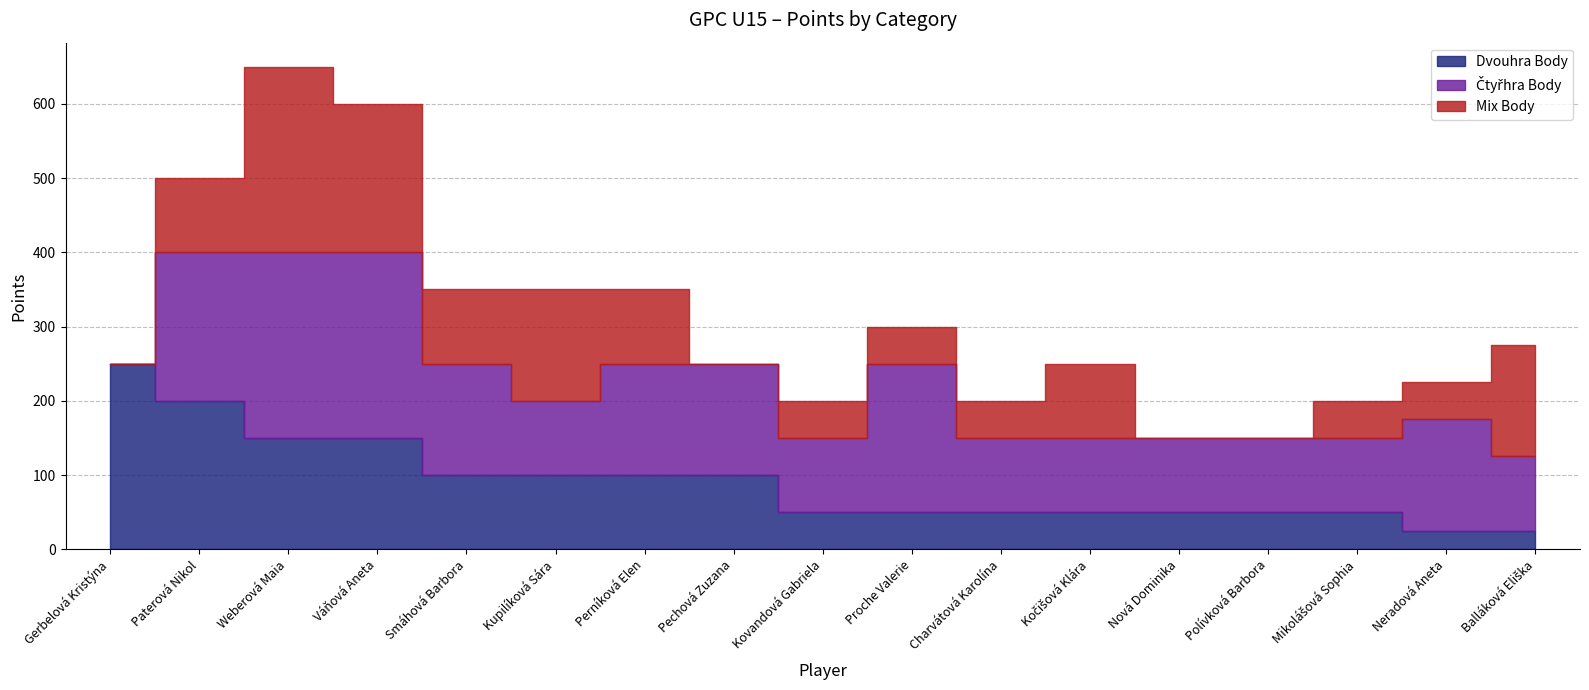

The value of Čtyřhra Body at Gerbelová Kristýna is -153. True or false?

False